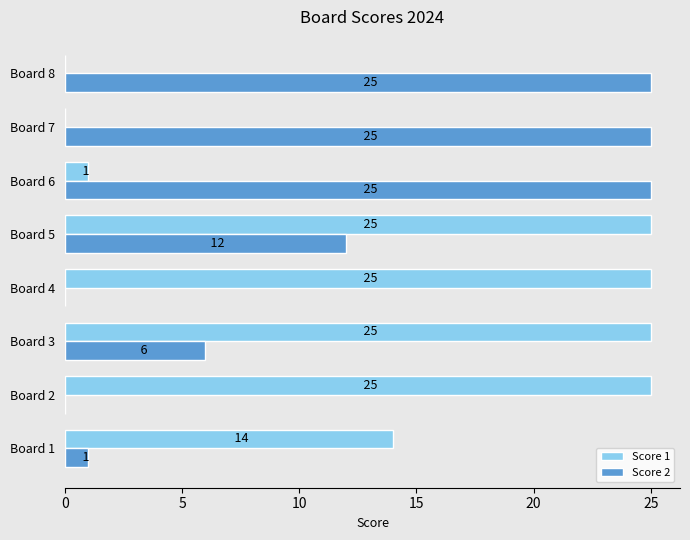

The Score 1 series shows 16 at Board 2. True or false?

False